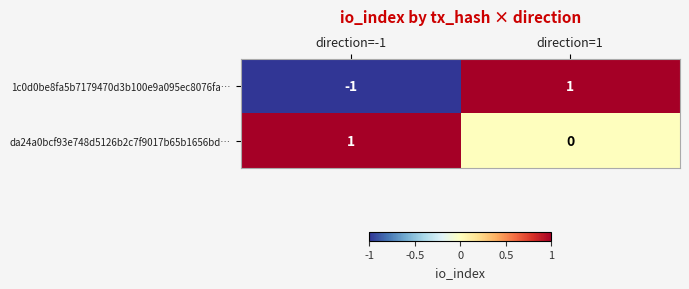

Which label corresponds to the smallest value in the chart?

direction=-1